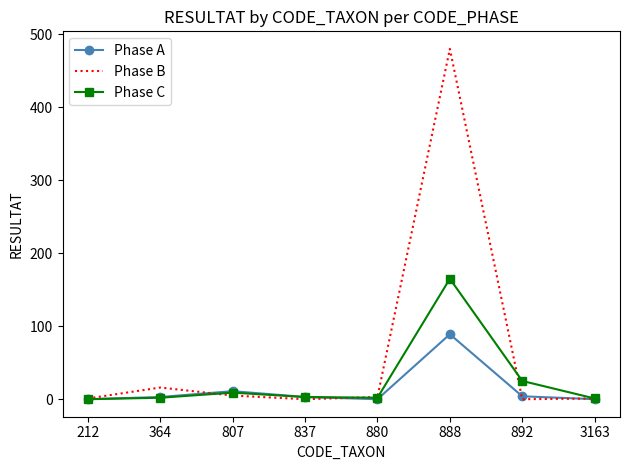

True or false: Phase A has a value of 89 at 888.

True